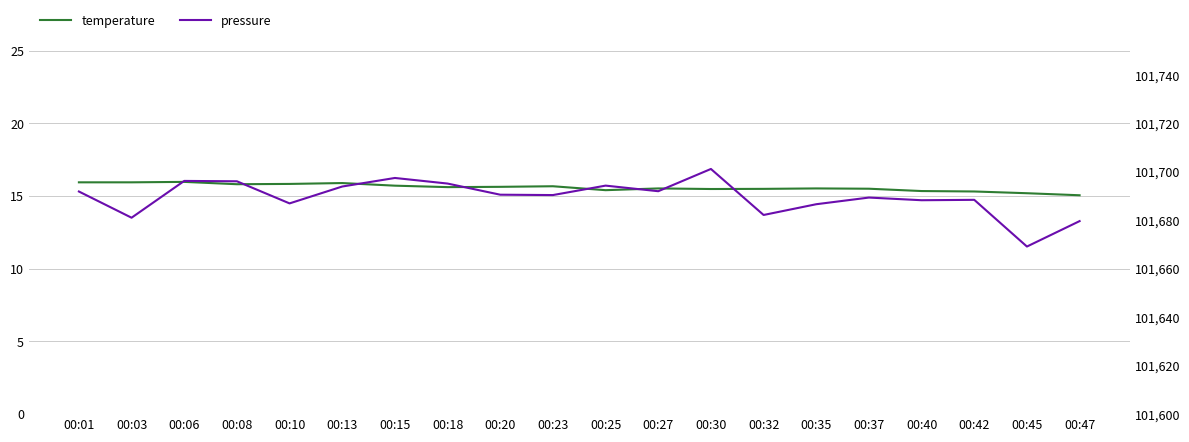

Reading right to left, extract all data points from this chart.

temperature: 15.1	15.2	15.3	15.3	15.5	15.5	15.5	15.5	15.5	15.4	15.7	15.6	15.6	15.7	15.9	15.8	15.8	16.0	15.9	15.9
pressure: 101679.7	101669.2	101688.5	101688.3	101689.4	101686.7	101682.2	101701.2	101692.0	101694.3	101690.4	101690.6	101695.2	101697.5	101694.0	101687.0	101696.1	101696.3	101681.1	101691.9